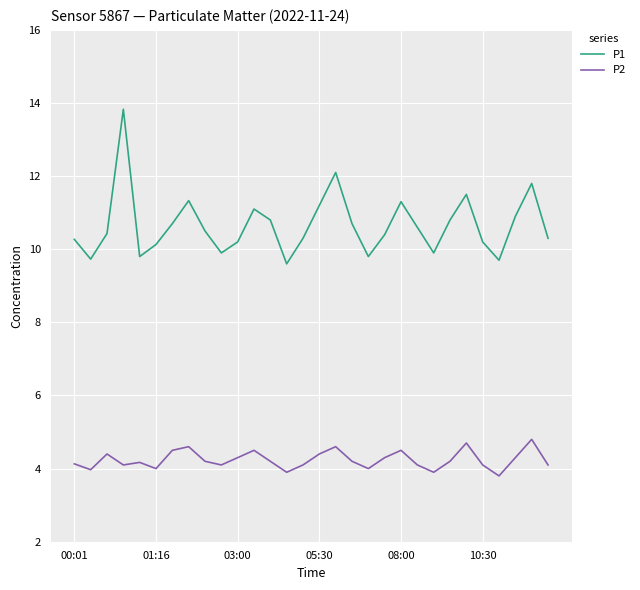

Which series has the largest total across all categories?

P1